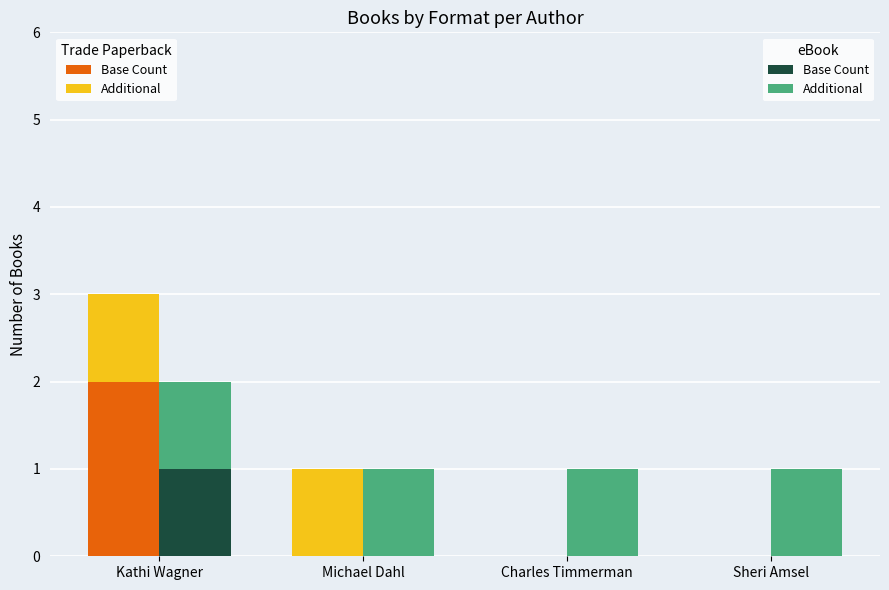

Reading left to right, transcribe all the data shown in this chart.

Trade Paperback - Base Count: Kathi Wagner=2	Michael Dahl=0	Charles Timmerman=0	Sheri Amsel=0
Trade Paperback - Additional: Kathi Wagner=1	Michael Dahl=1	Charles Timmerman=0	Sheri Amsel=0
eBook - Base Count: Kathi Wagner=1	Michael Dahl=0	Charles Timmerman=0	Sheri Amsel=0
eBook - Additional: Kathi Wagner=1	Michael Dahl=1	Charles Timmerman=1	Sheri Amsel=1